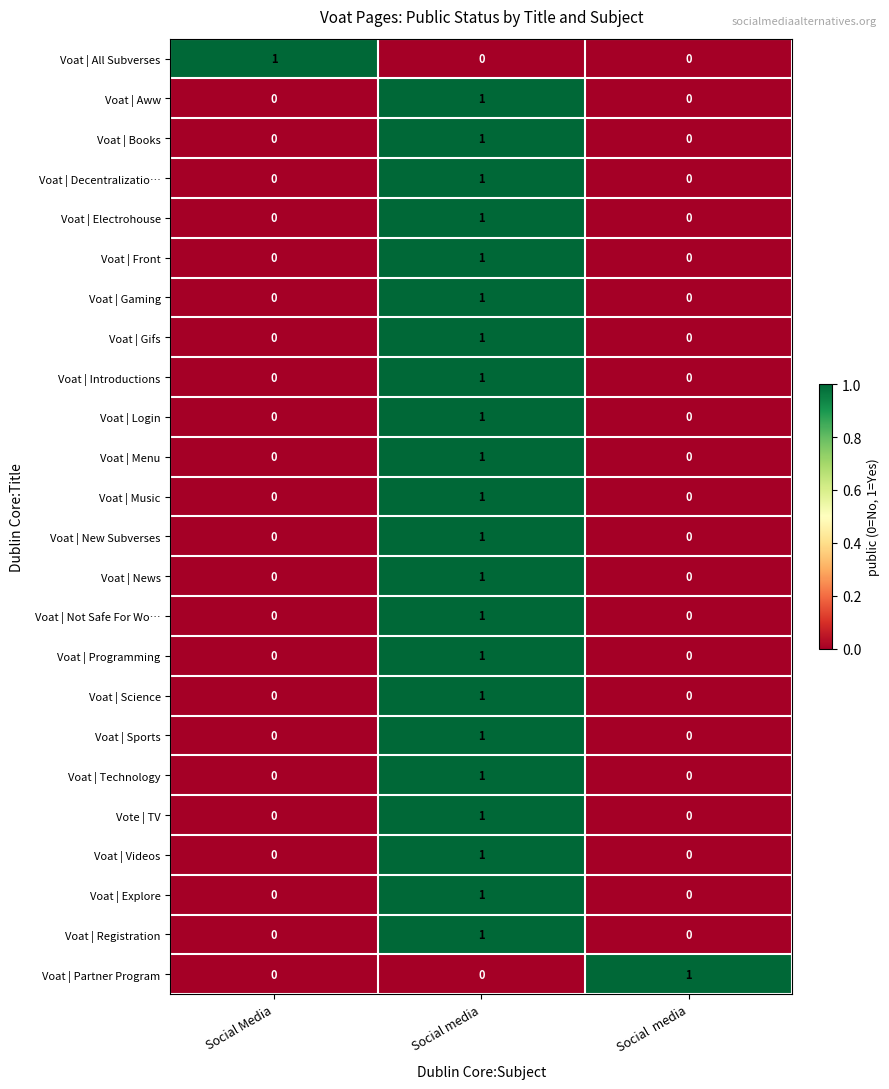

Count the Voat | Books values in the range 0 to 1.

3